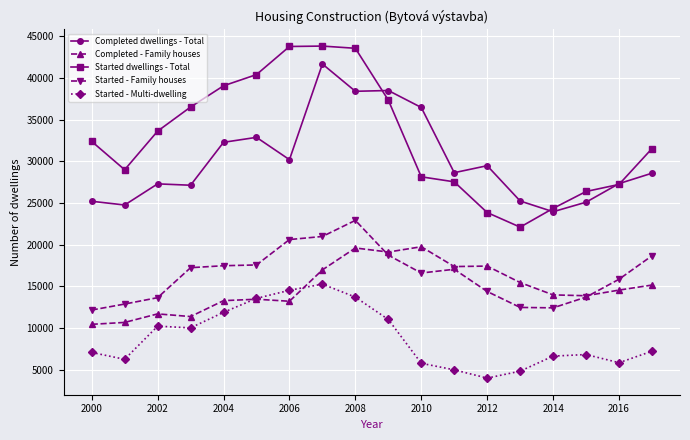

What is the greatest value displayed?

43796